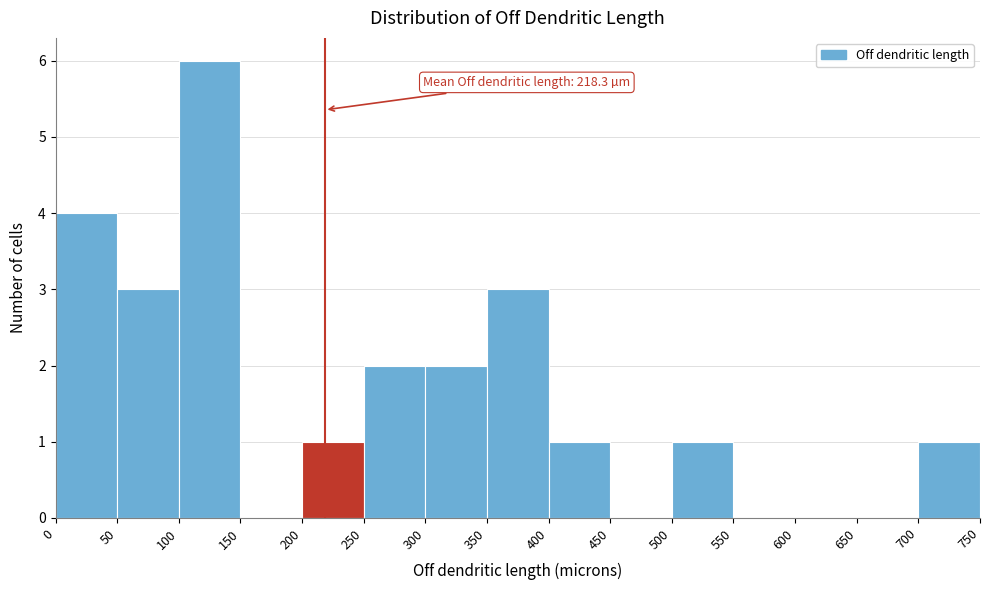

Which range on the x-axis has the tallest bar?

100 to 150